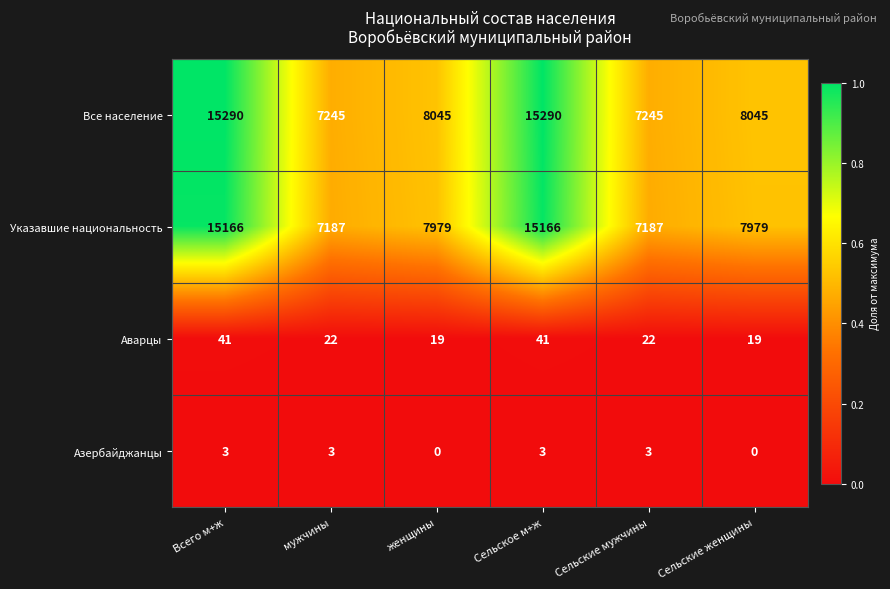

What is the greatest value displayed?

15290